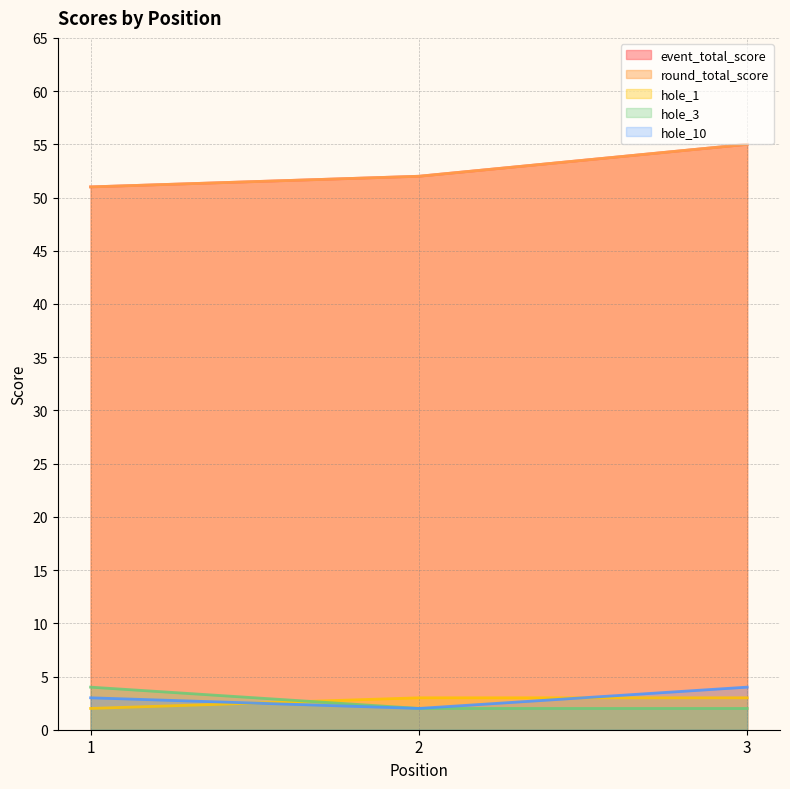

What is the total value across all series at 1?

111